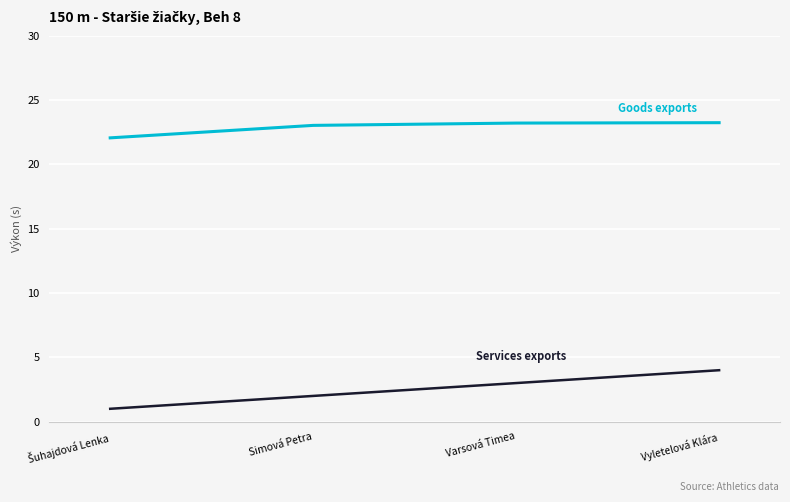

What is the difference between the highest and lowest values at Varsová Timea?

20.2